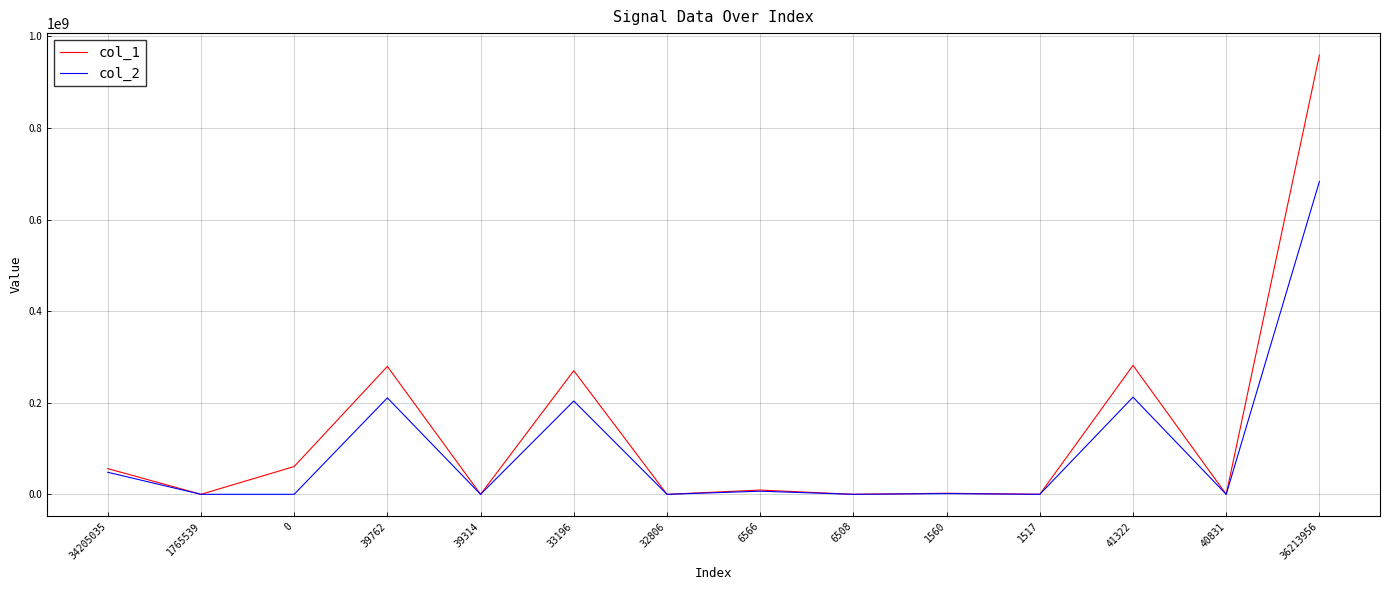

At which category is the sum across all series the highest?

36213956